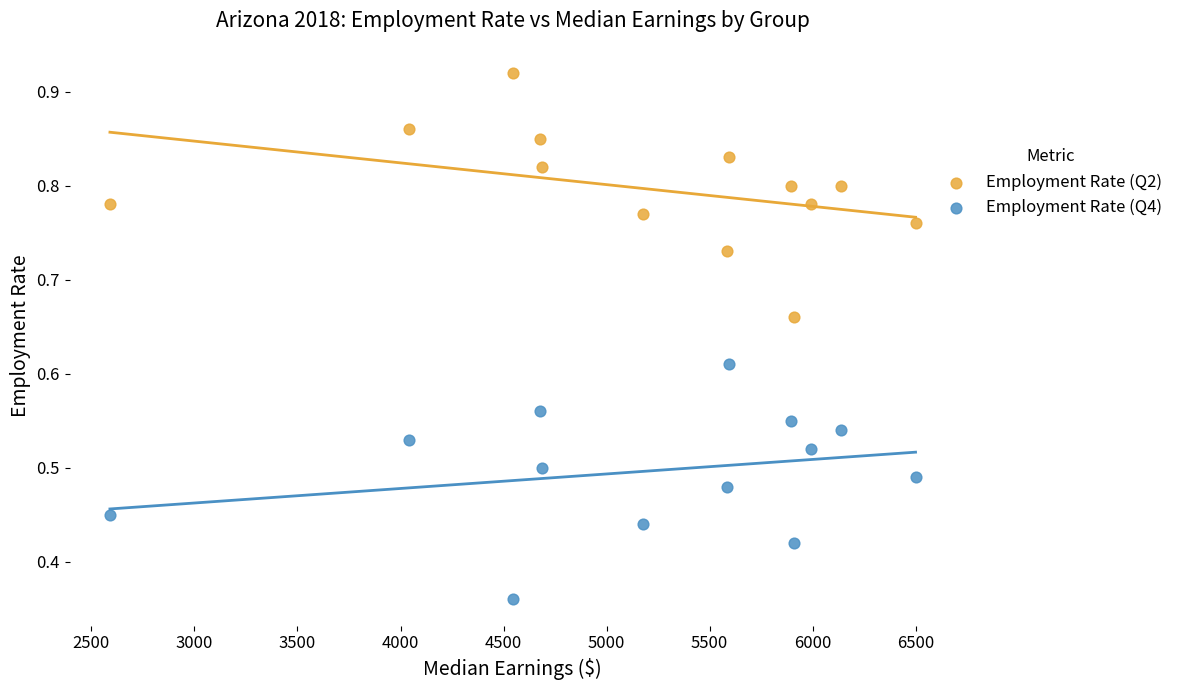

Which series contains the lowest Y value?

Employment Rate (Q4)